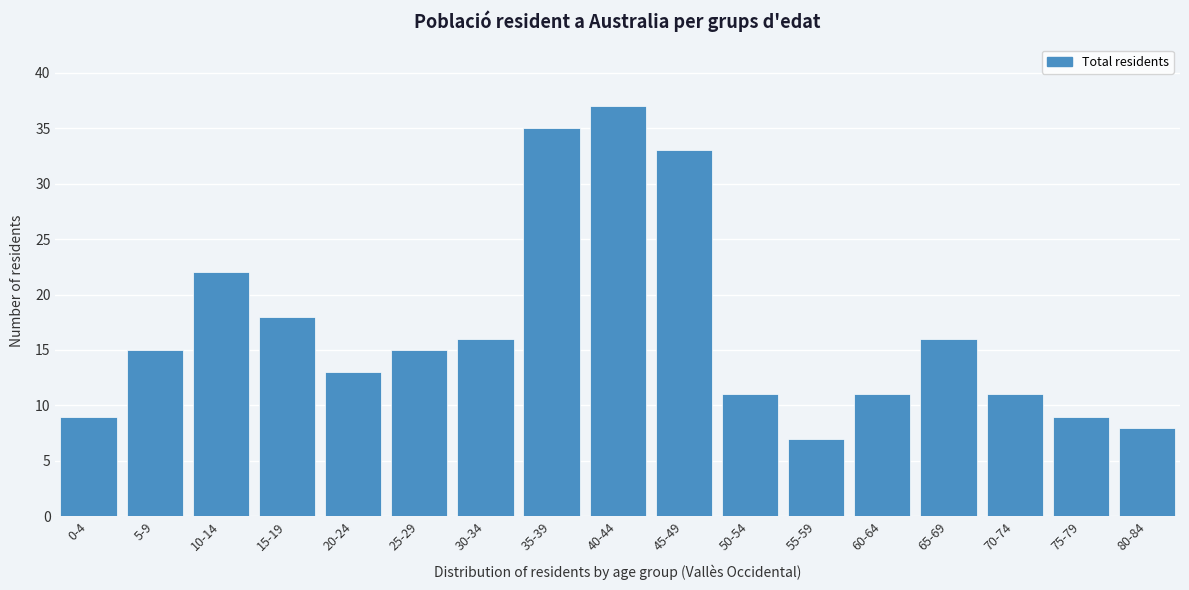

Reading right to left, transcribe all the data shown in this chart.

80-84=8	75-79=9	70-74=11	65-69=16	60-64=11	55-59=7	50-54=11	45-49=33	40-44=37	35-39=35	30-34=16	25-29=15	20-24=13	15-19=18	10-14=22	5-9=15	0-4=9